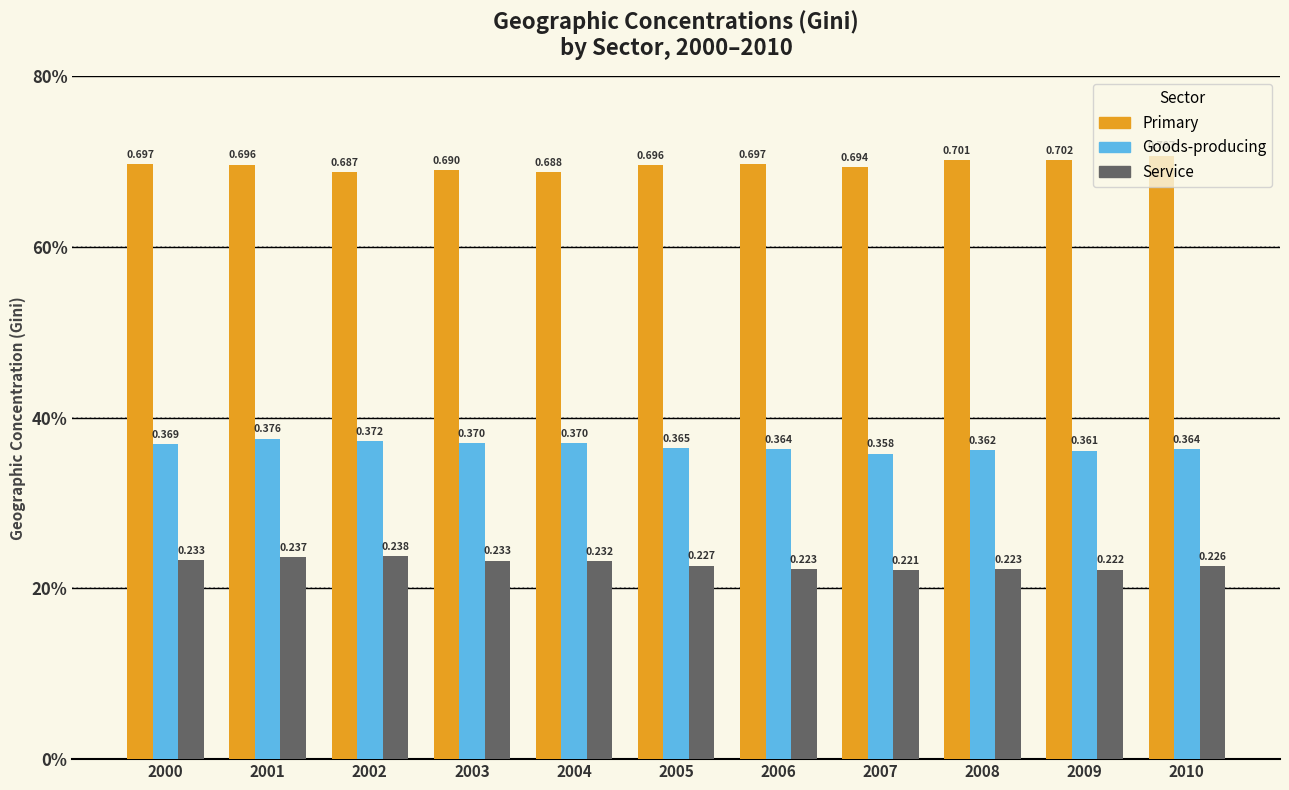

At which category is the sum across all series the highest?

2001